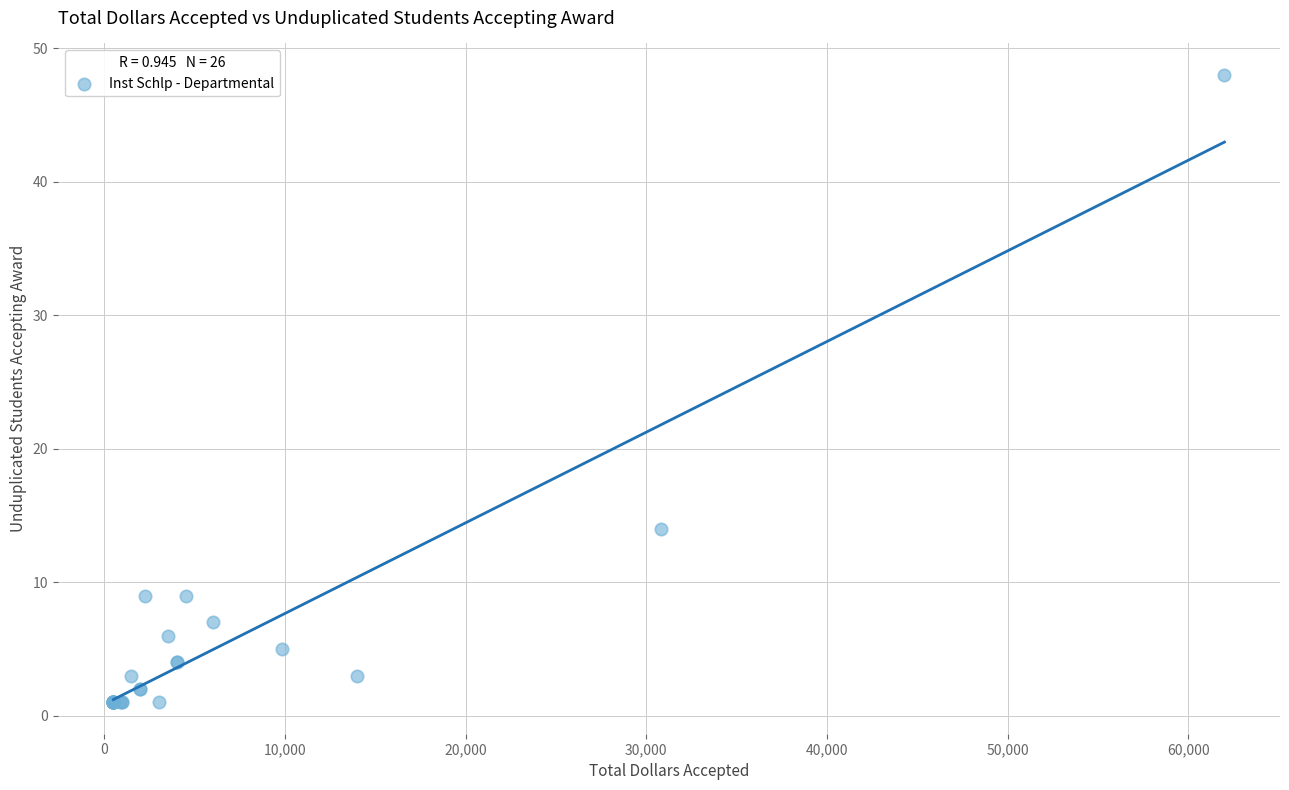

What Y value in the scatter plot is closest to 24?

14